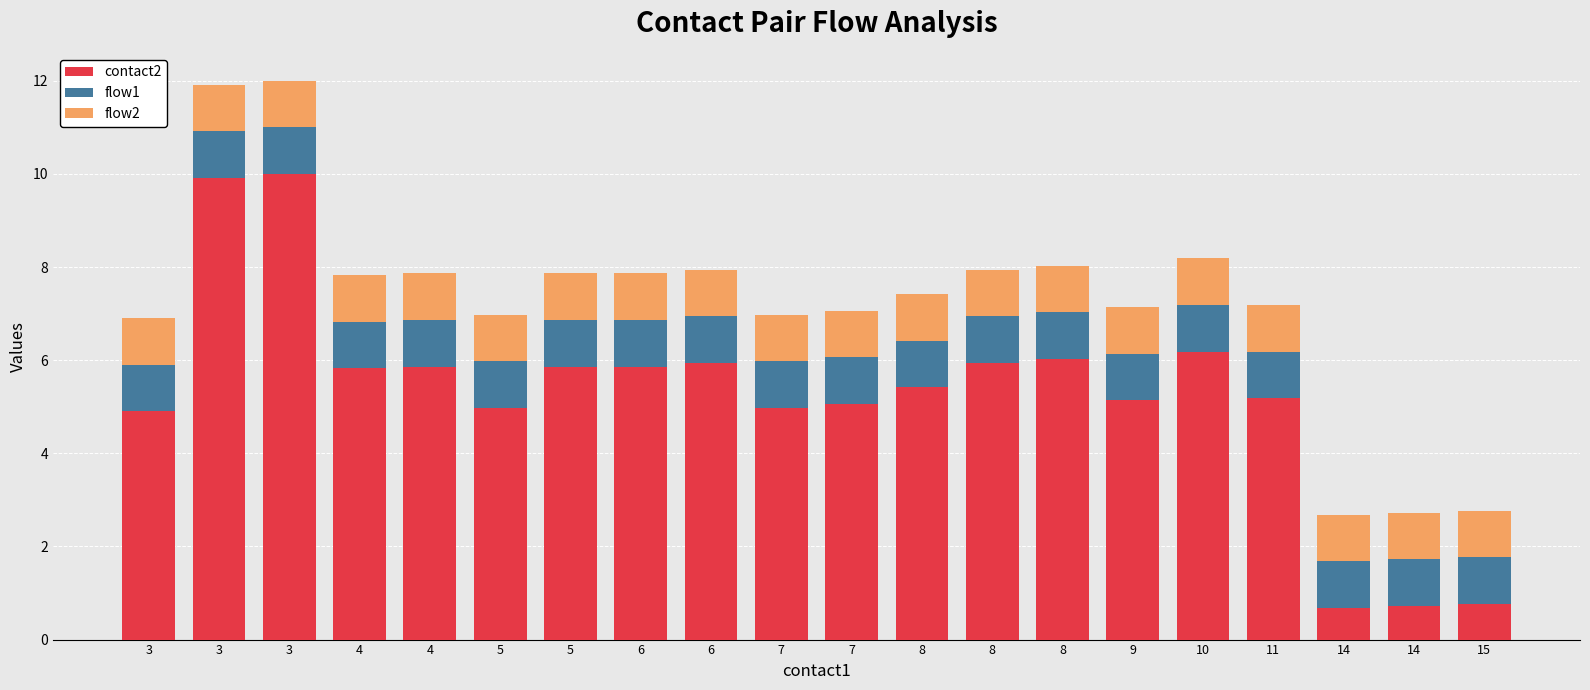

Are the bars grouped side by side (vs. stacked)?

No